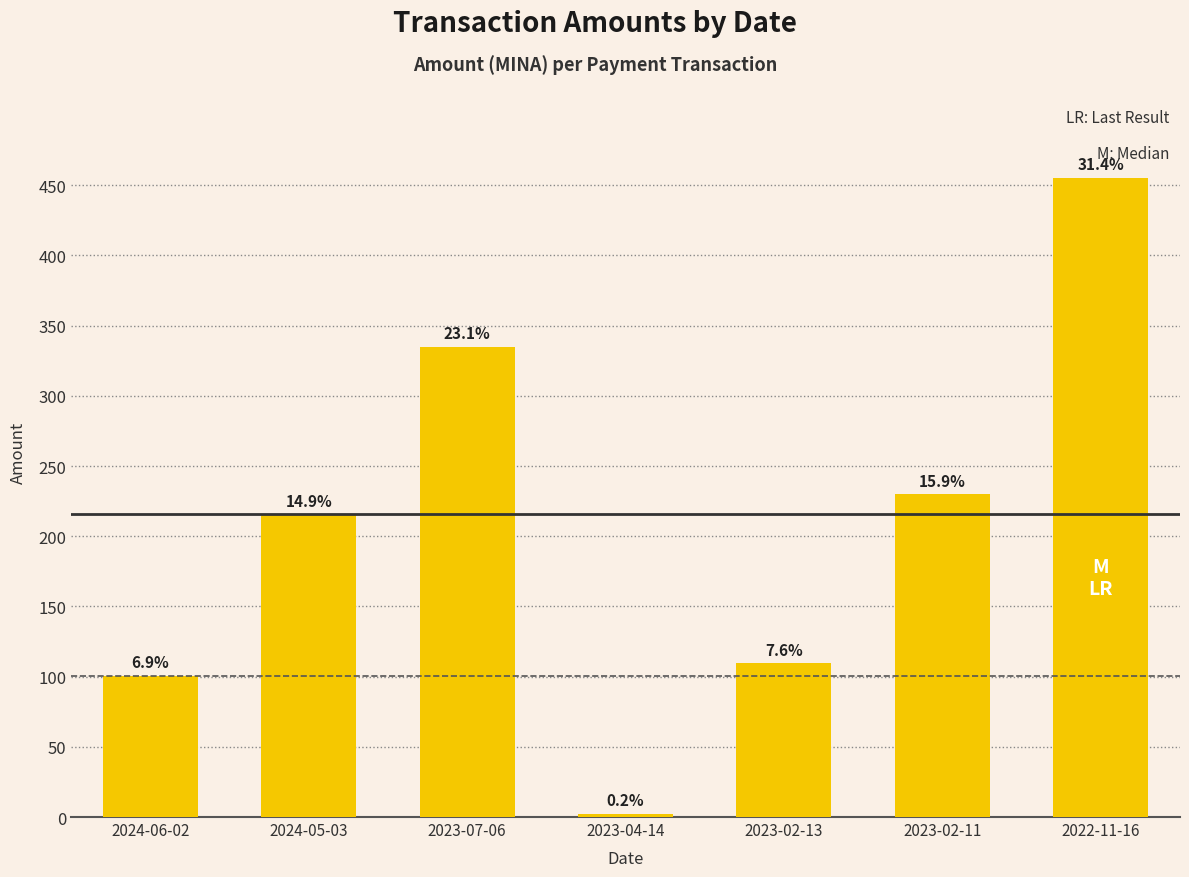

What is the label of the 4th bar from the left?

2023-04-14